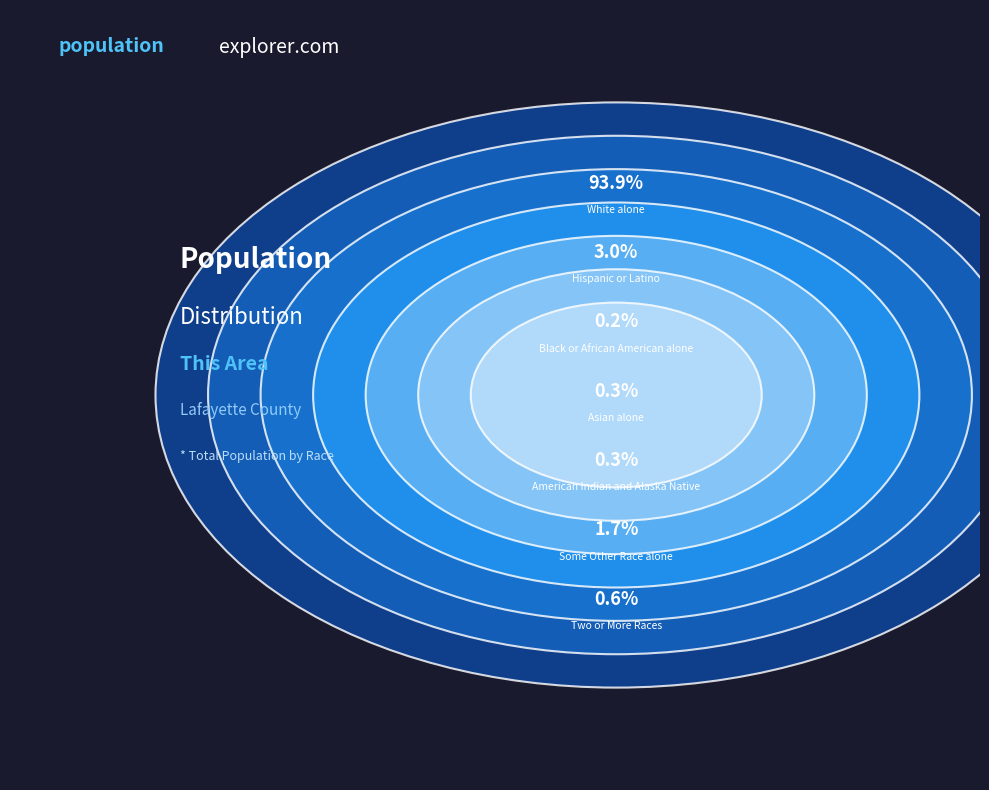

Which has a higher value, Black or African American alone or Some Other Race alone?

Some Other Race alone